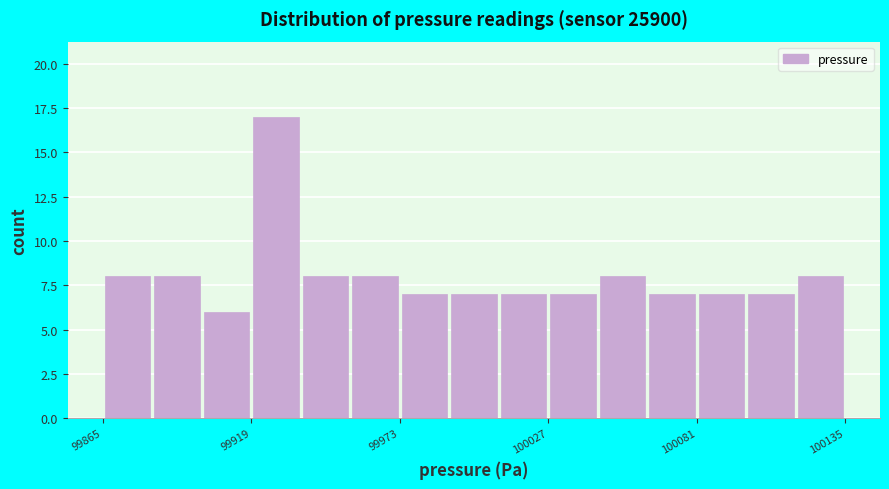

Around what value on the x-axis is the tallest bar? Give the approximate position of its centre, as read against the axis.

99930